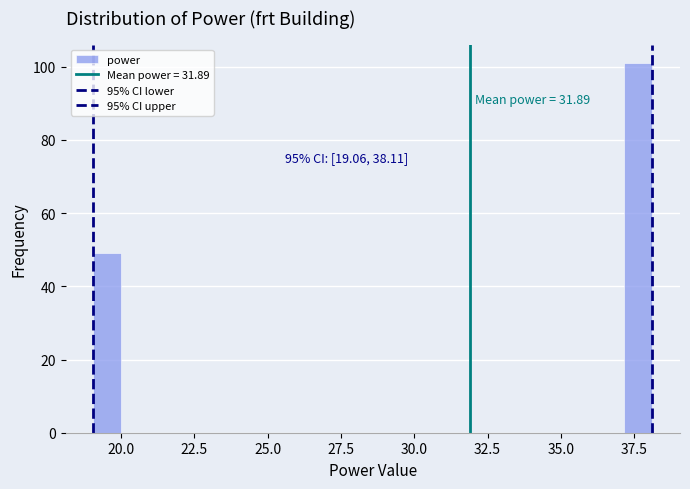

Around what value on the x-axis is the tallest bar? Give the approximate position of its centre, as read against the axis.

37.5